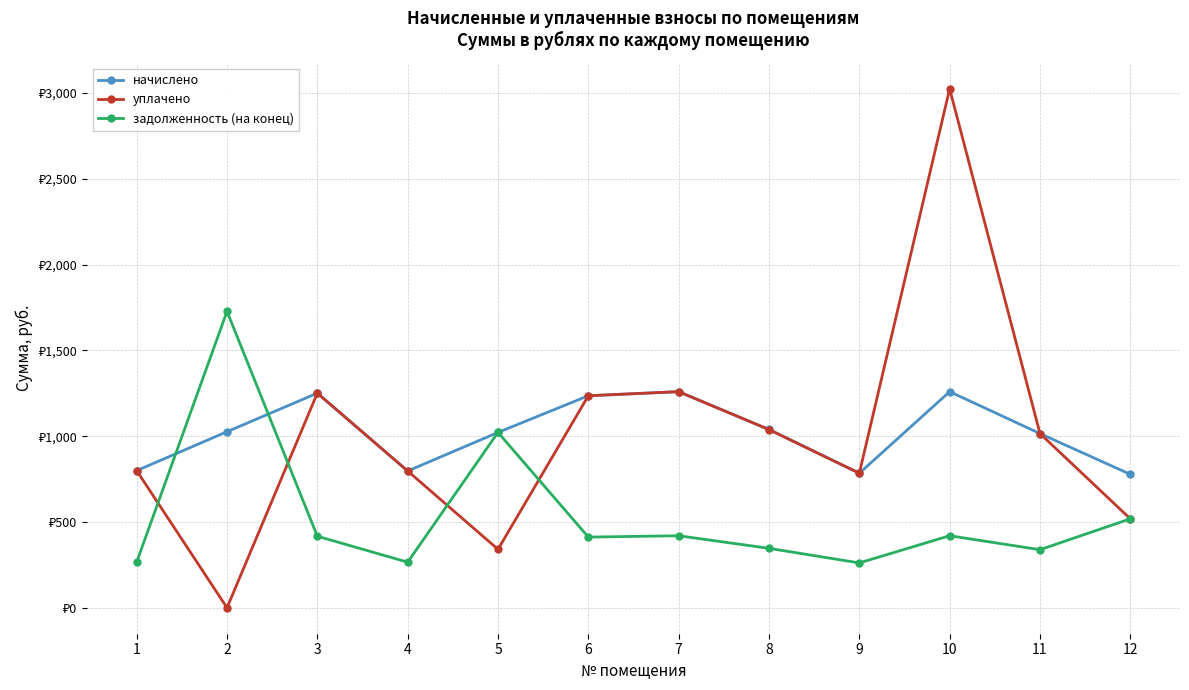

At how many categories does at least one series exceed 2784?

1